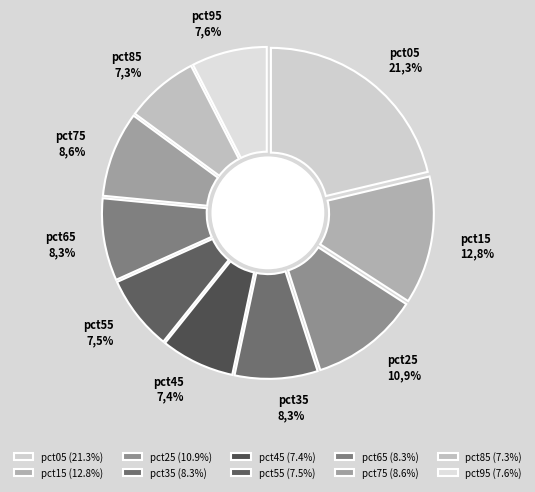

Which has a higher value, pct25 or pct85?

pct25